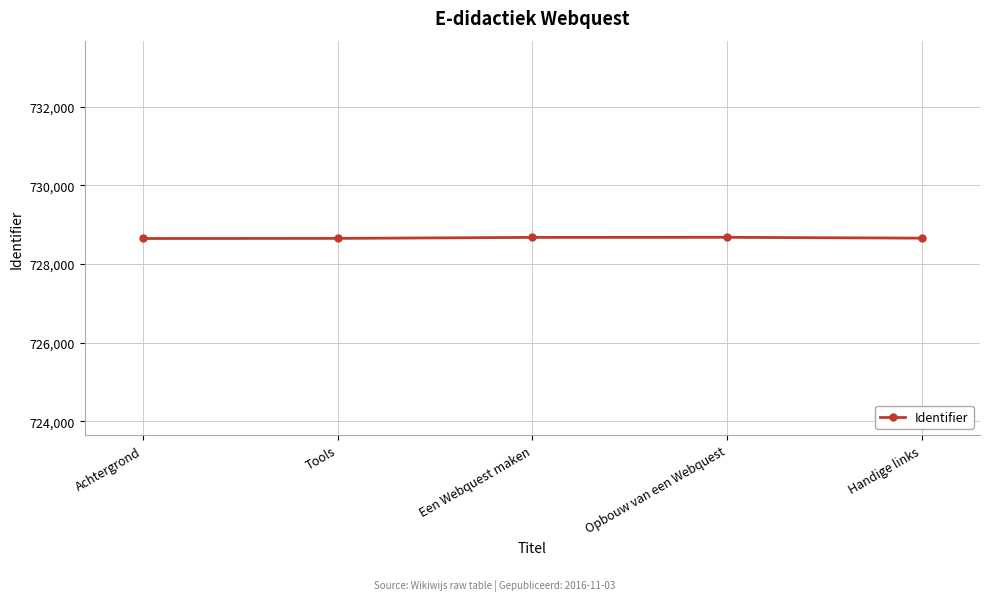

True or false: the data shows 449948 at Opbouw van een Webquest.

False